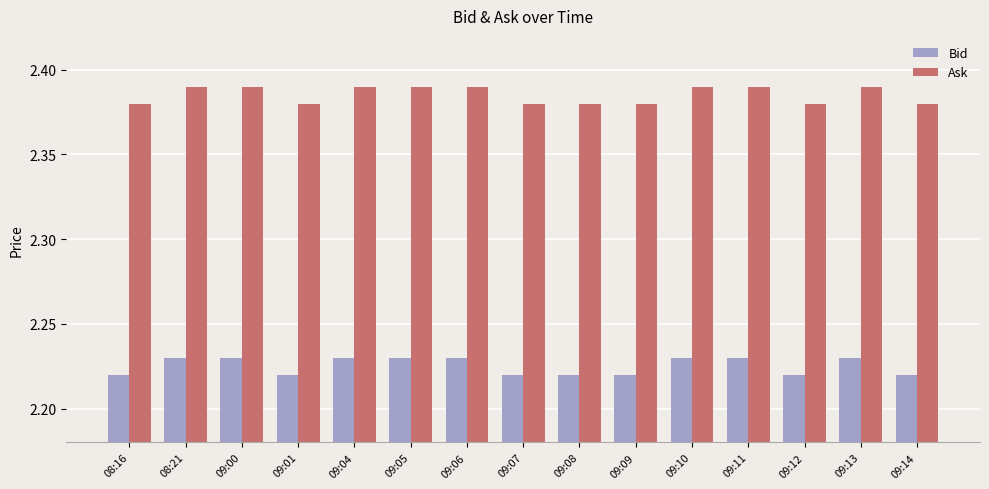

What is the label of the 4th bar from the right?

09:11